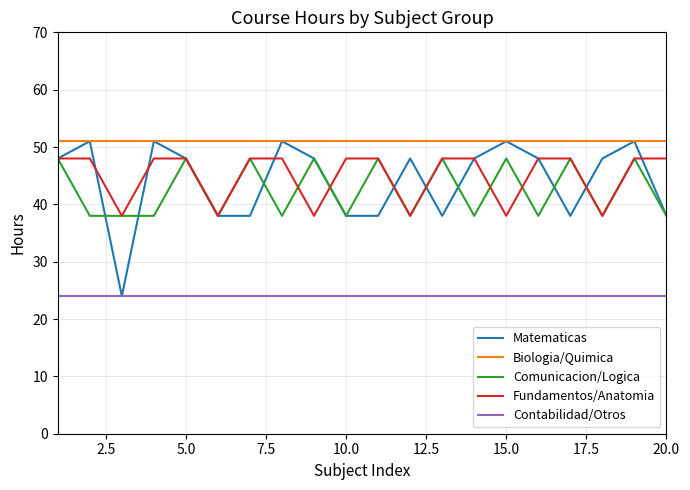

Which series has the largest total across all categories?

Biologia/Quimica